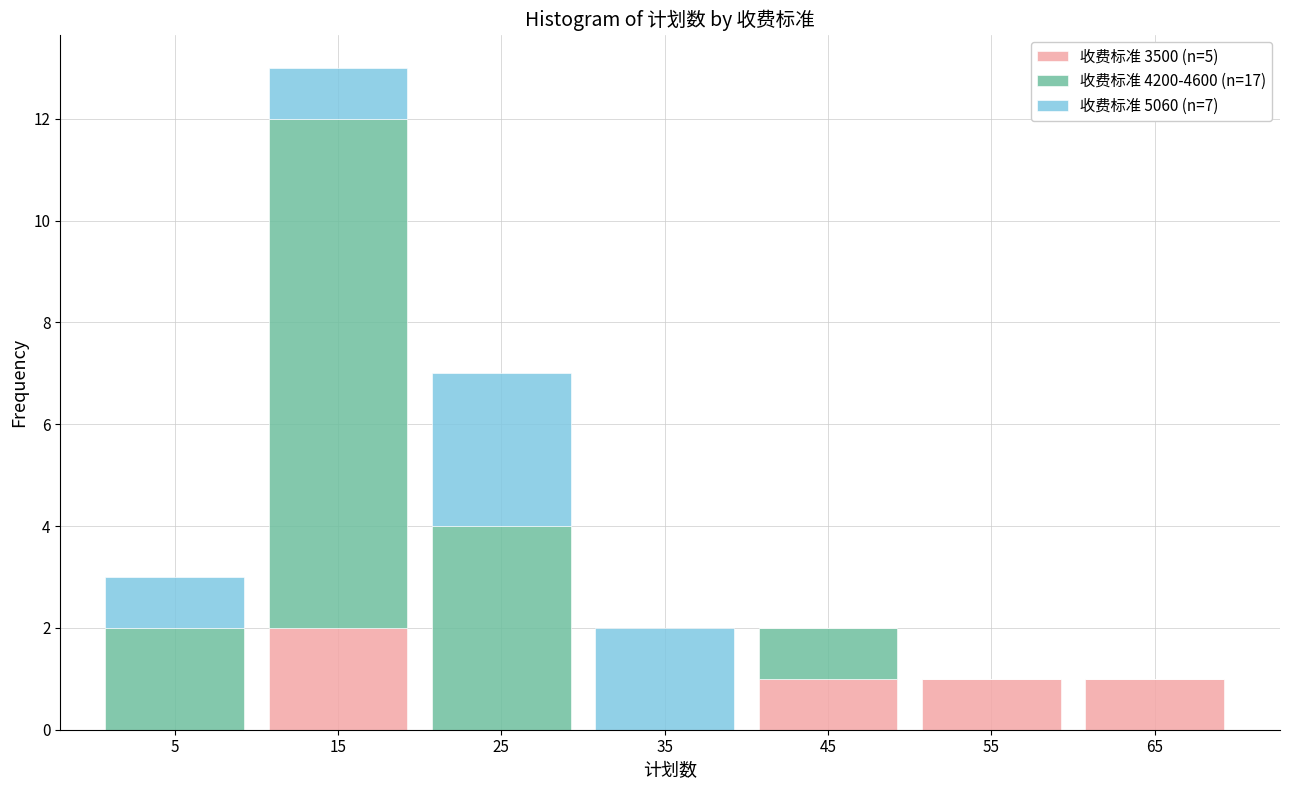

Which range on the x-axis has the tallest stacked bar (by total height)?

10 to 20